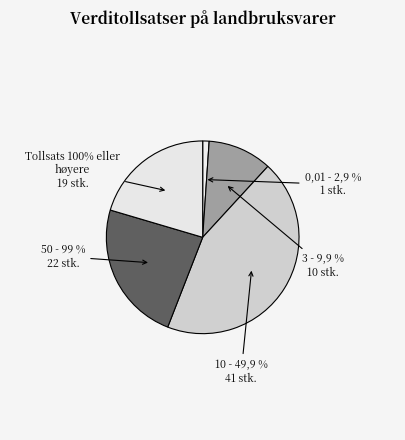

Is 28 the majority of the pie?

No